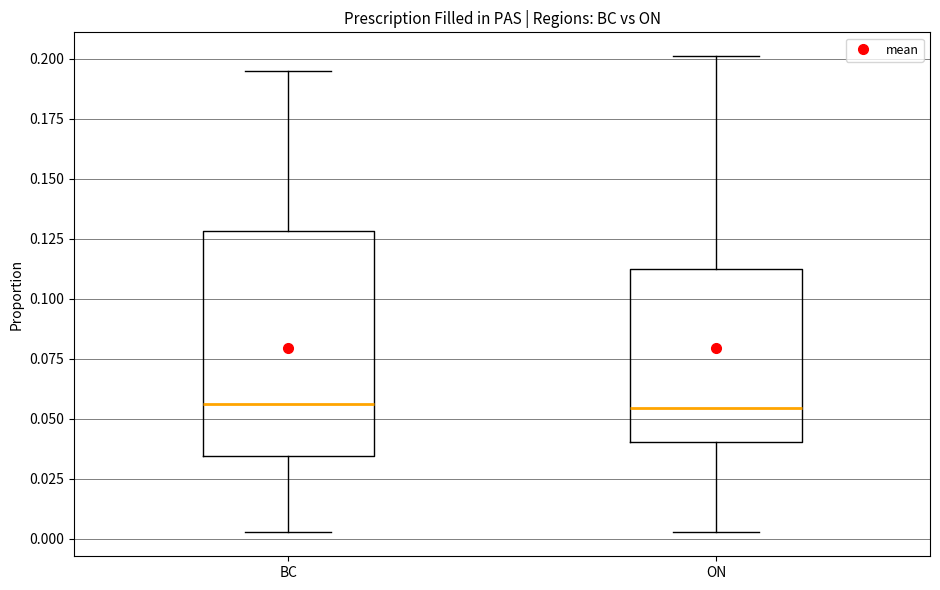

Reading left to right, read every box against the y-axis: the position of its median line, the range the box covers, and the ends of its whiskers. The values are not printed on the chart, so give them approximately, as read against the axis.

BC: median 0.055, box 0.035 to 0.130, whiskers 0.005 to 0.195
ON: median 0.055, box 0.040 to 0.115, whiskers 0.005 to 0.200